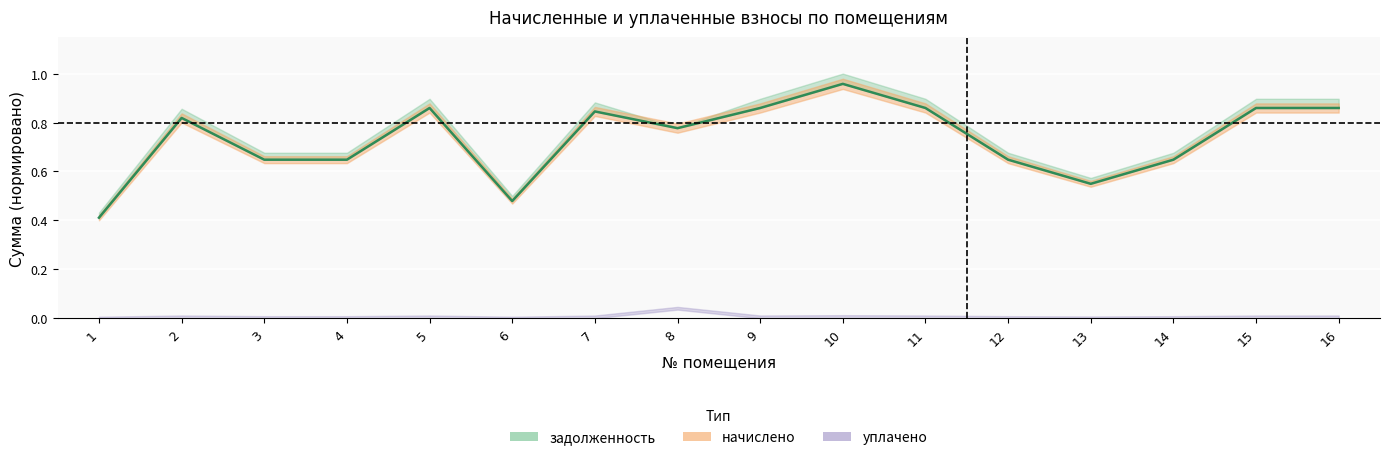

How many data points does each series have?

16